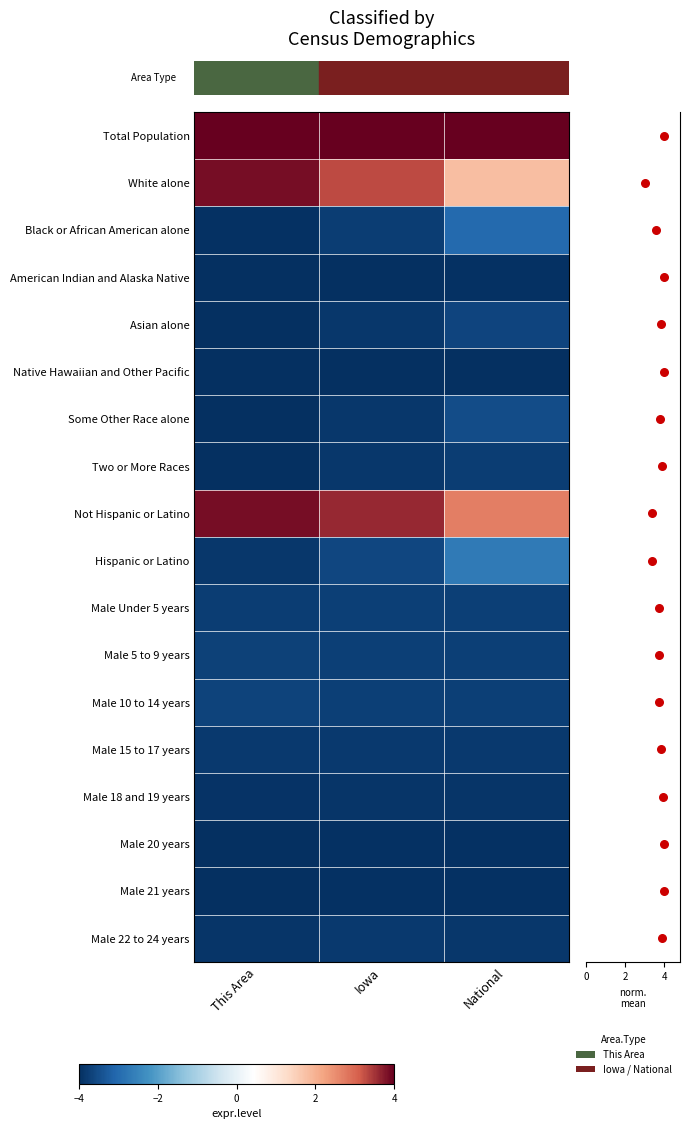

Count the number of categories in the chart.

3